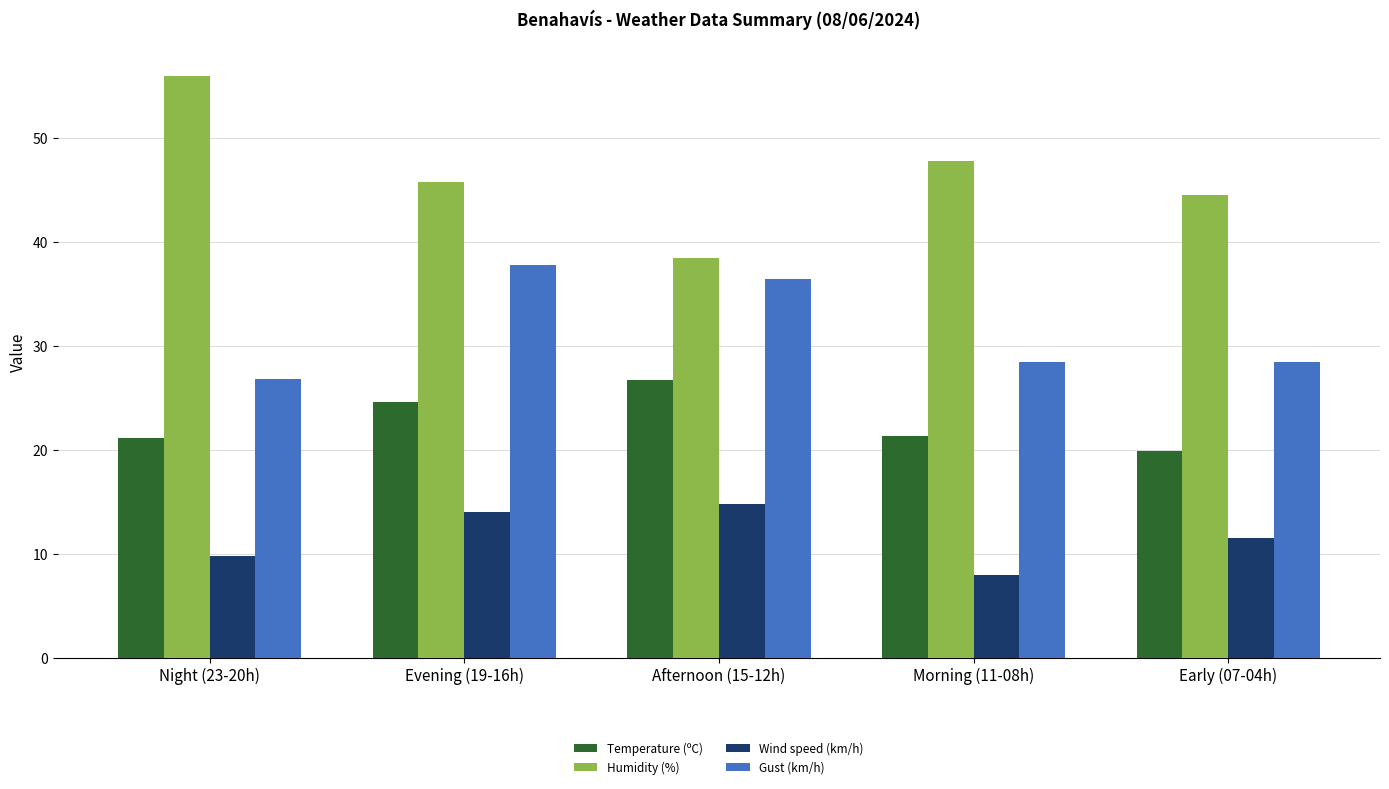

What is the difference between the maximum and minimum values in the Gust (km/h) series?

11.0